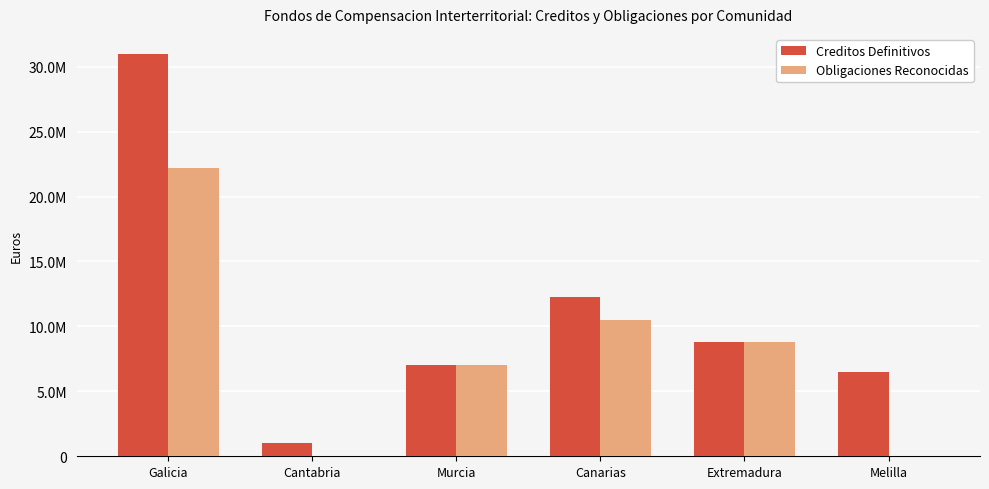

Which has a higher value, Extremadura or Murcia?

Extremadura